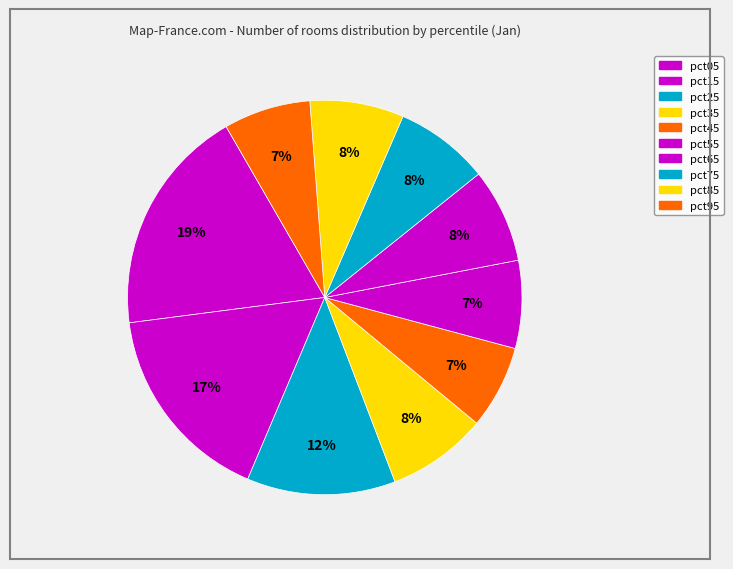

How many slices are in this pie chart?

10